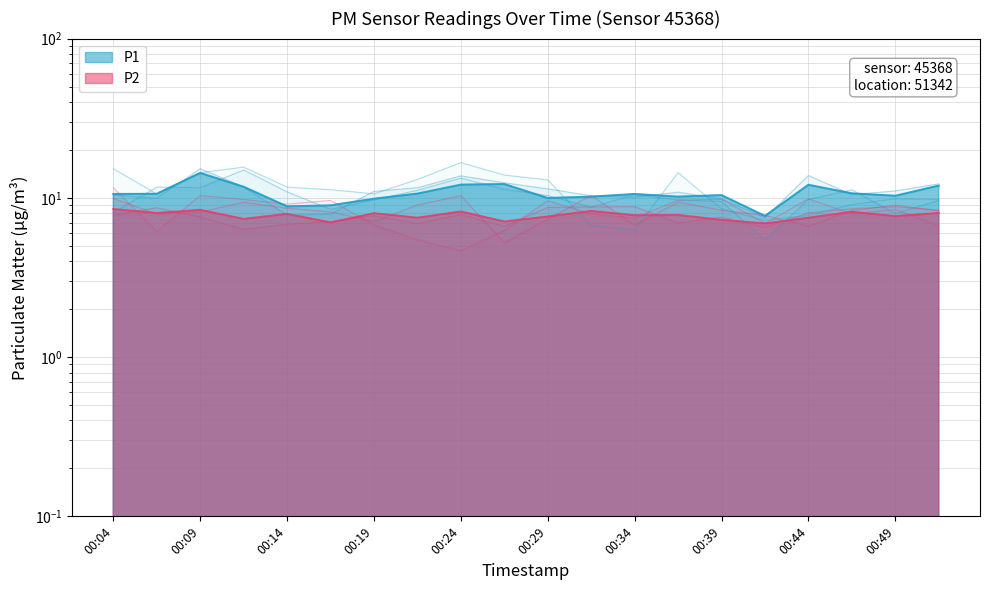

Where is P1 nearest to the value 11?

00:47